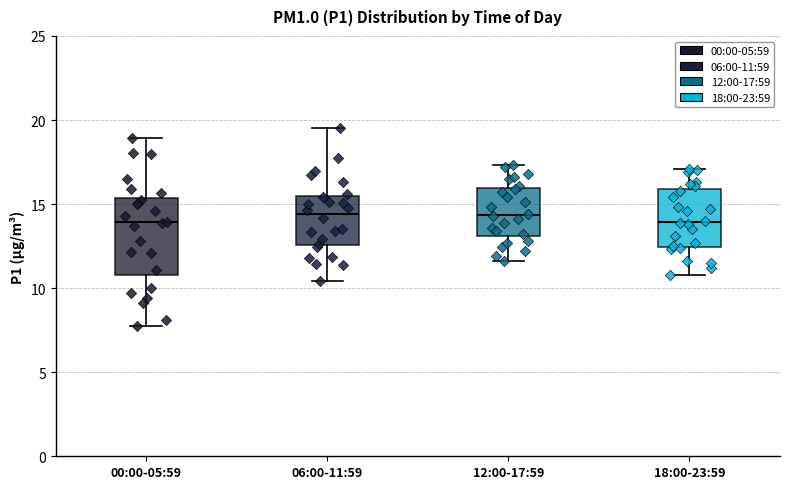

Reading left to right, read every box against the y-axis: the position of its median line, the range the box covers, and the ends of its whiskers. The values are not printed on the chart, so give them approximately, as read against the axis.

00:00-05:59: median 14.0, box 11.0 to 15.5, whiskers 7.5 to 19.0
06:00-11:59: median 14.5, box 12.5 to 15.5, whiskers 10.5 to 19.5
12:00-17:59: median 14.5, box 13.0 to 16.0, whiskers 11.5 to 17.5
18:00-23:59: median 14.0, box 12.5 to 16.0, whiskers 11.0 to 17.0